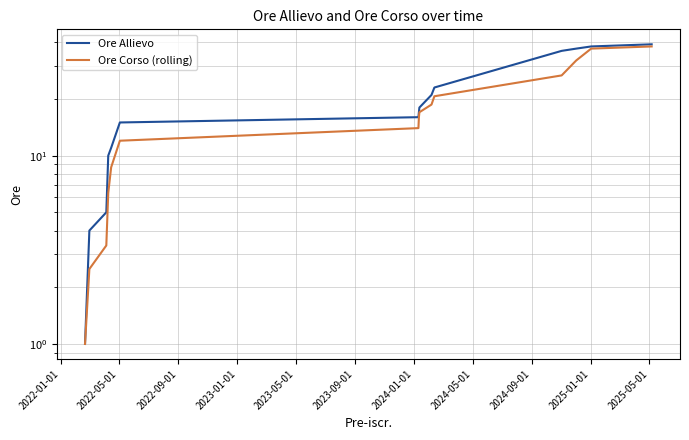

What is the minimum value shown in the chart?

1.0